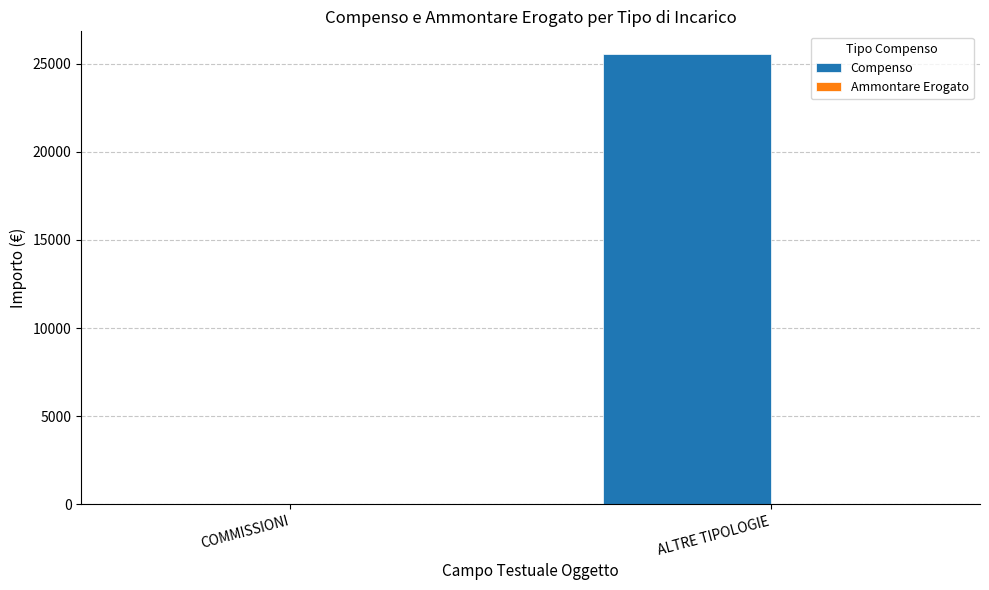

The value at ALTRE TIPOLOGIE is 25555. True or false?

True